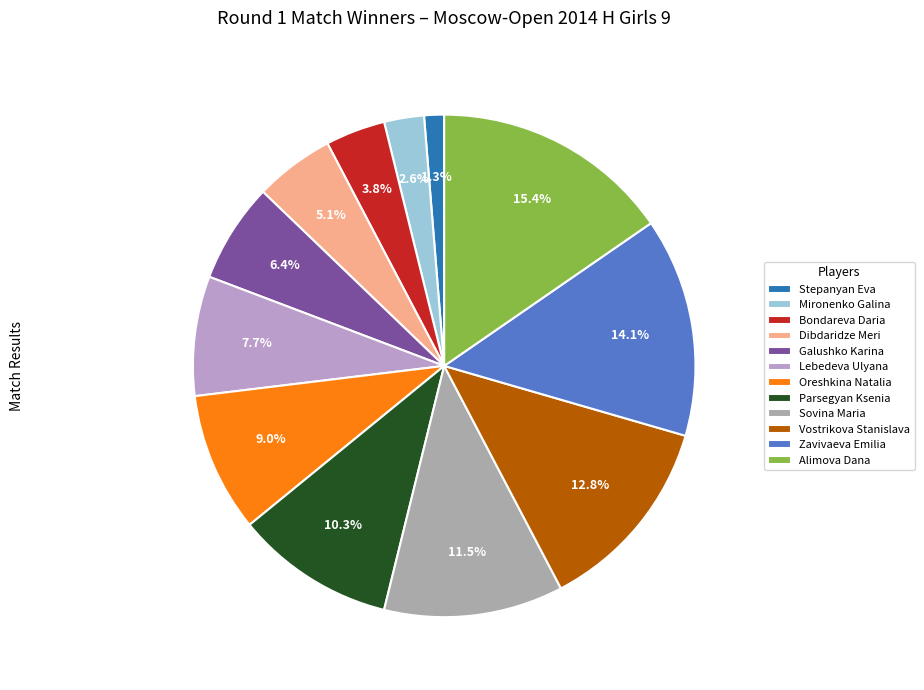

To the nearest percent, what portion does Alimova Dana represent?

15%